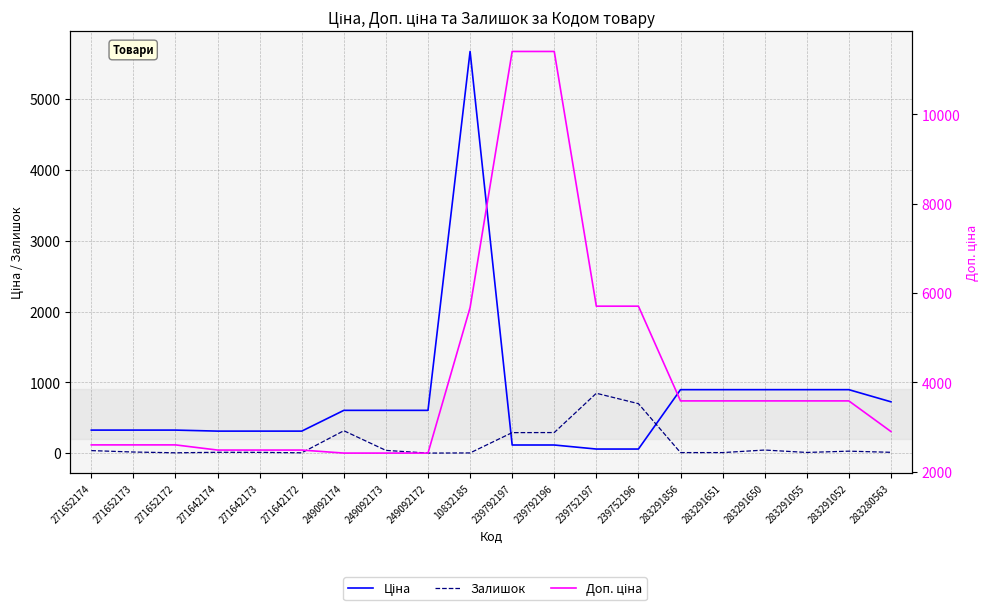

List the labels in order of Ціна value, largest first.

10832185, 283291856, 283291651, 283291650, 283291055, 283291052, 283280563, 249092174, 249092173, 249092172, 271652174, 271652173, 271652172, 271642174, 271642173, 271642172, 239792197, 239792196, 239752197, 239752196